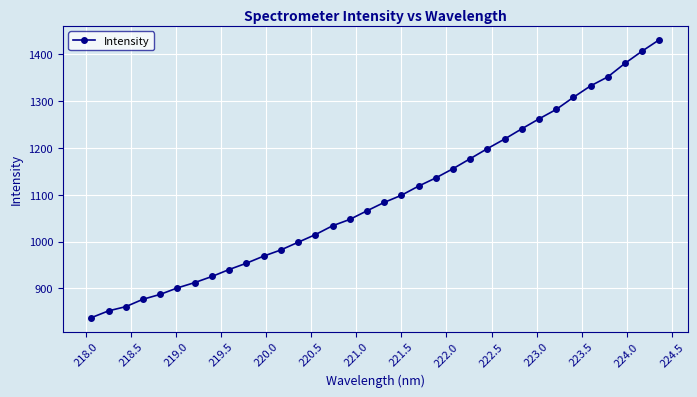

What is the greatest value displayed?

1431.4